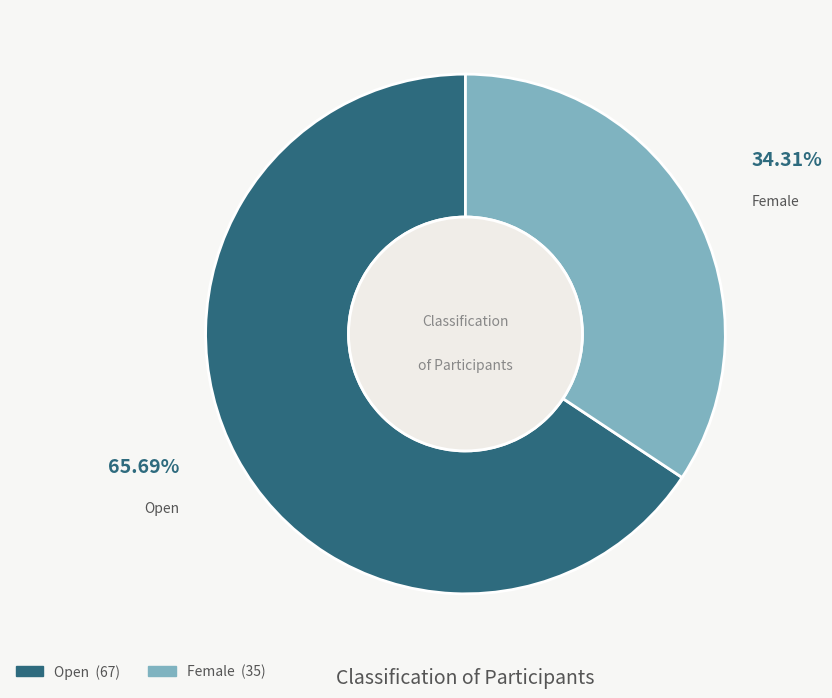

To the nearest percent, what is the average slice percentage?

50%